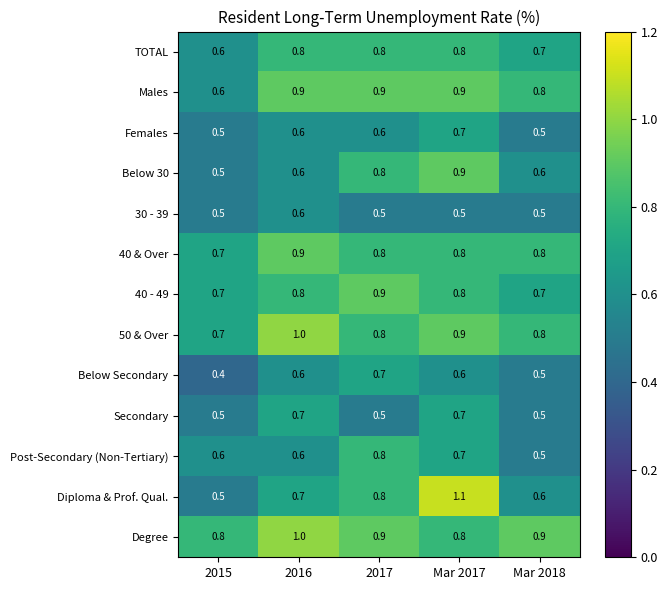

What is the spread (max minus min) of values at Mar 2017?

0.6